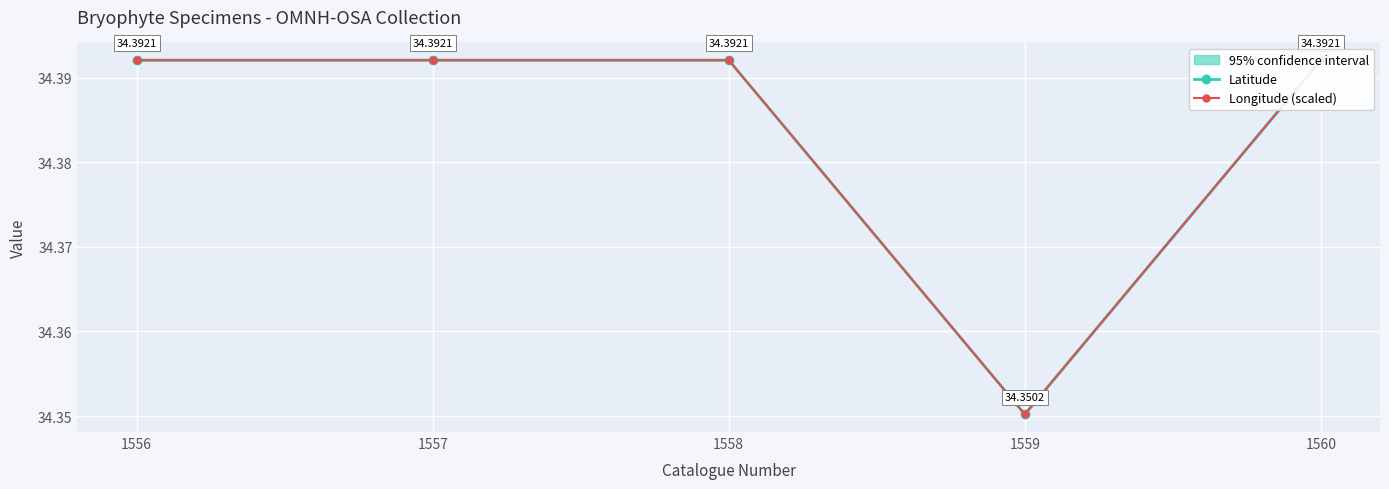

How many interior local valleys does the Longitude (scaled) series have?

1